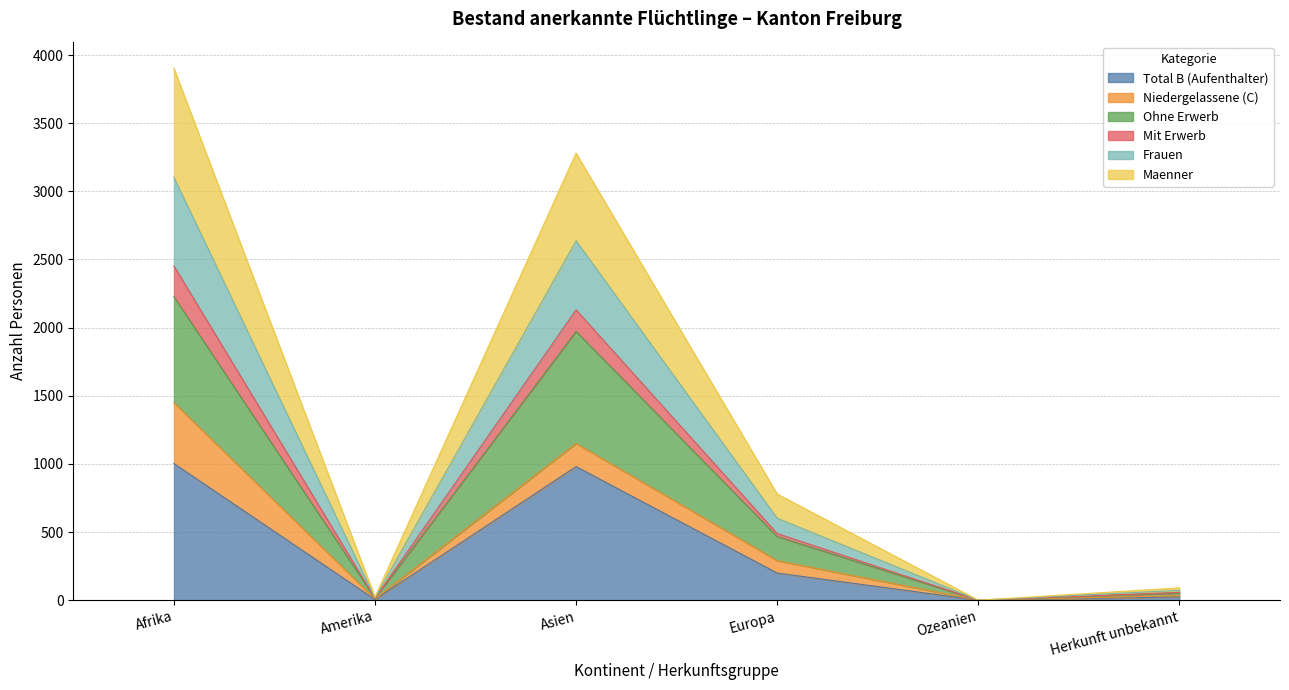

How many positive values does the Mit Erwerb series have?

5